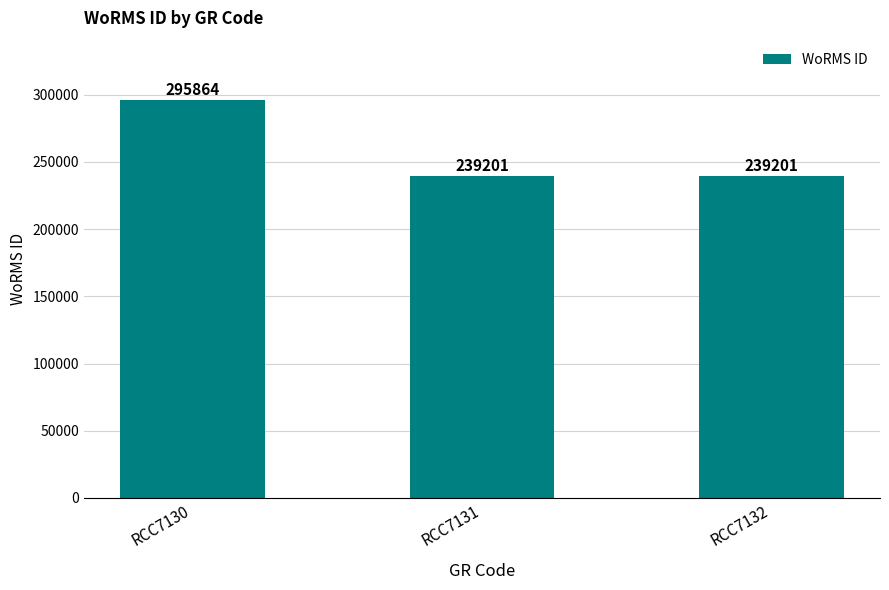

What is the value of the 2nd bar from the left?

239201